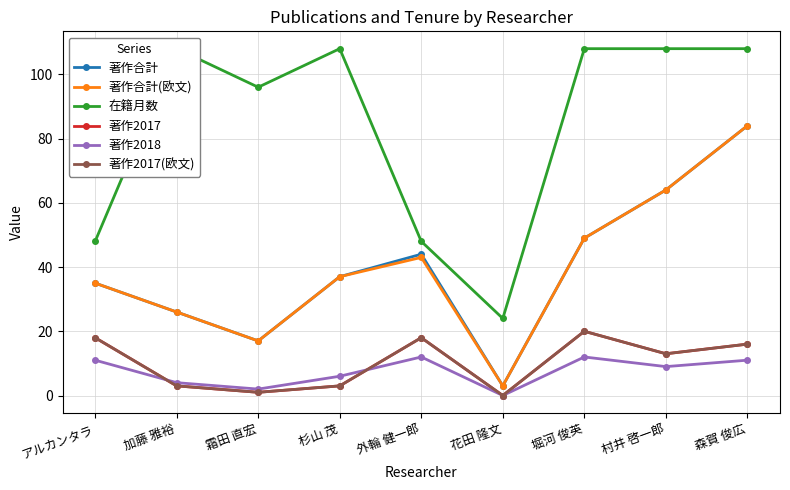

Reading left to right, list all the values displayed in this chart.

著作合計: アルカンタラ=35	加藤 雅裕=26	霜田 直宏=17	杉山 茂=37	外輪 健一郎=44	花田 隆文=3	堀河 俊英=49	村井 啓一郎=64	森賀 俊広=84
著作合計(欧文): アルカンタラ=35	加藤 雅裕=26	霜田 直宏=17	杉山 茂=37	外輪 健一郎=43	花田 隆文=3	堀河 俊英=49	村井 啓一郎=64	森賀 俊広=84
在籍月数: アルカンタラ=48	加藤 雅裕=108	霜田 直宏=96	杉山 茂=108	外輪 健一郎=48	花田 隆文=24	堀河 俊英=108	村井 啓一郎=108	森賀 俊広=108
著作2017: アルカンタラ=18	加藤 雅裕=3	霜田 直宏=1	杉山 茂=3	外輪 健一郎=18	花田 隆文=0	堀河 俊英=20	村井 啓一郎=13	森賀 俊広=16
著作2018: アルカンタラ=11	加藤 雅裕=4	霜田 直宏=2	杉山 茂=6	外輪 健一郎=12	花田 隆文=0	堀河 俊英=12	村井 啓一郎=9	森賀 俊広=11
著作2017(欧文): アルカンタラ=18	加藤 雅裕=3	霜田 直宏=1	杉山 茂=3	外輪 健一郎=18	花田 隆文=0	堀河 俊英=20	村井 啓一郎=13	森賀 俊広=16